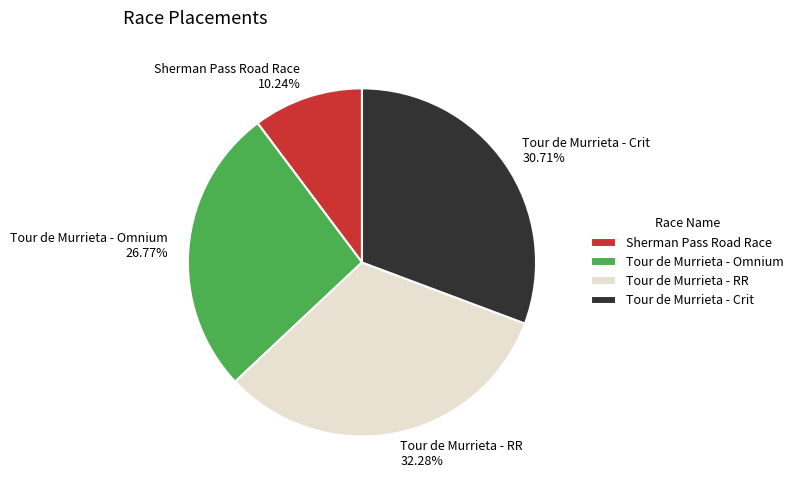

What percentage is the Sherman Pass Road Race slice, to the nearest percent?

10%